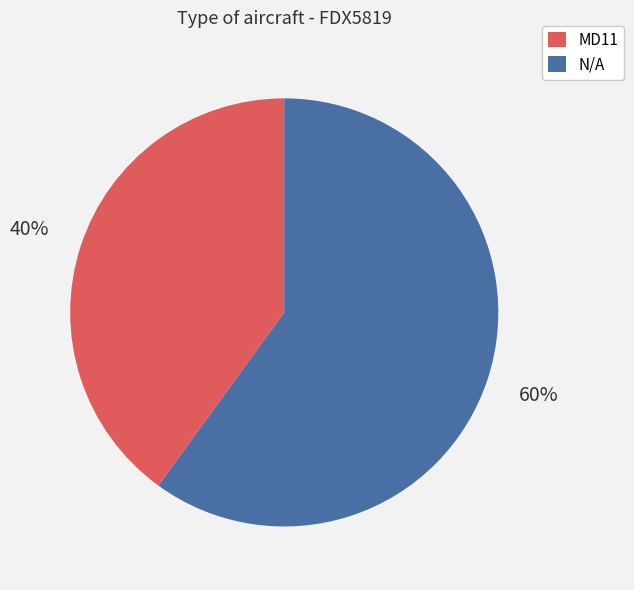

To the nearest percent, what portion does MD11 represent?

40%